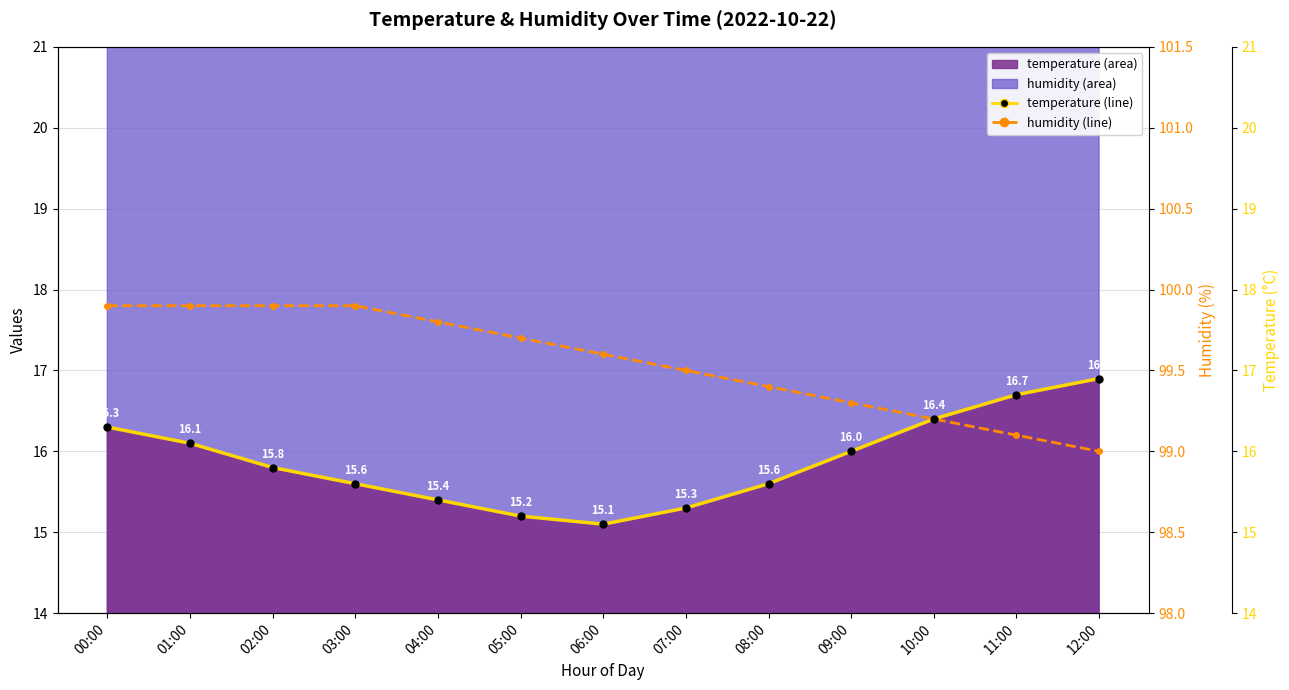

At which label is humidity (line) closest to 99?

12:00